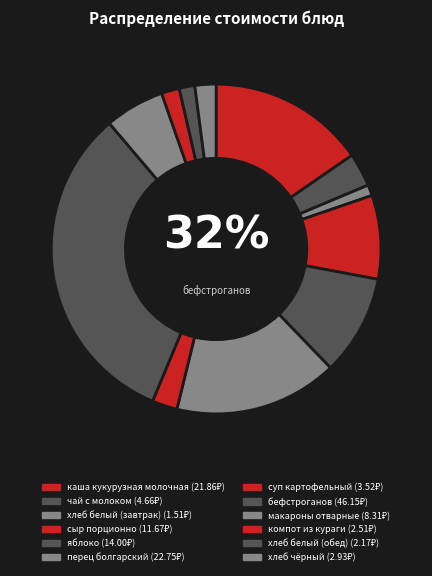

To the nearest percent, what percentage of the pie is хлеб чёрный?

2%